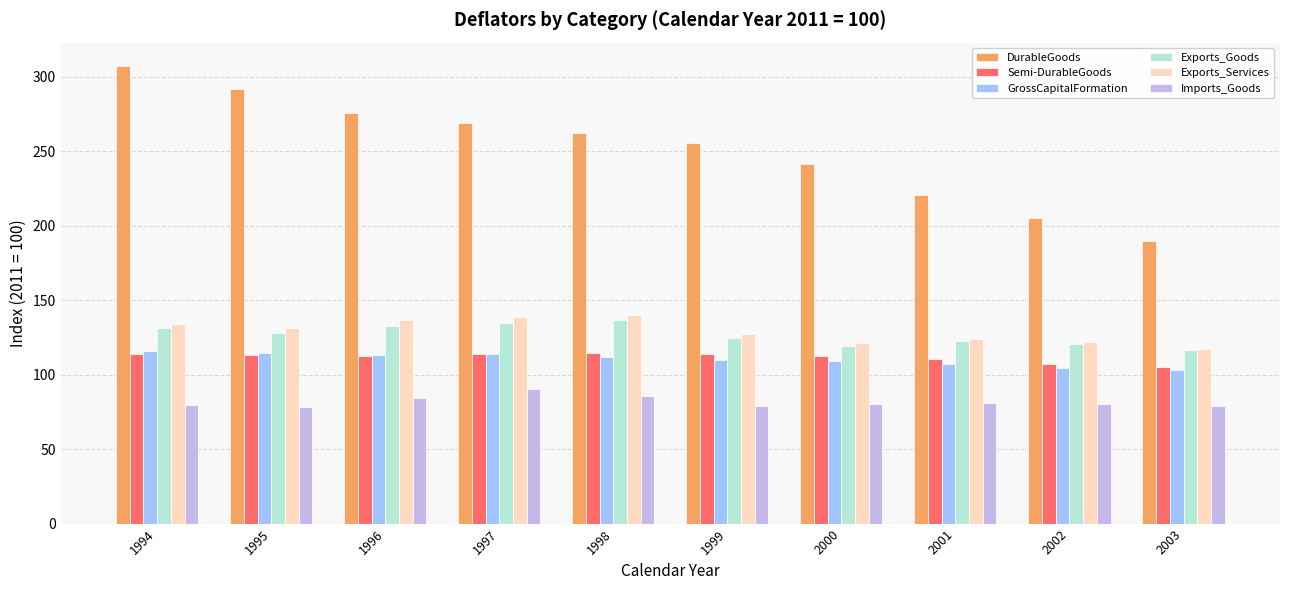

Which series has the largest total across all categories?

DurableGoods